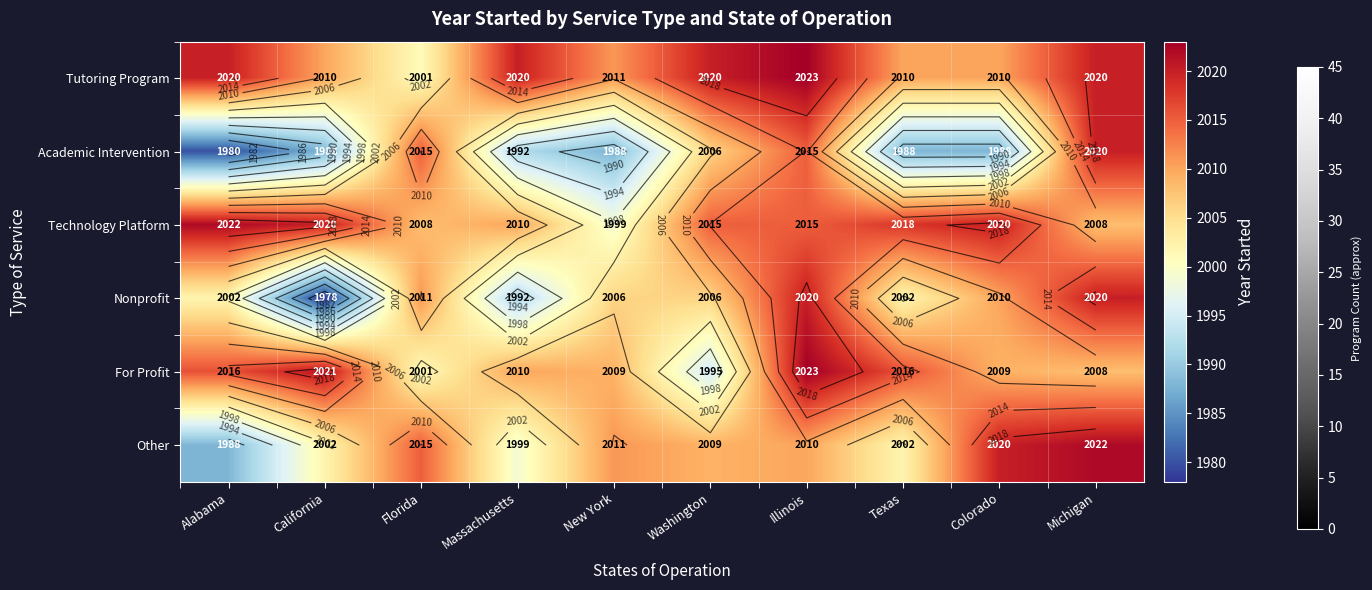

At which label does Technology Platform reach its peak?

Alabama